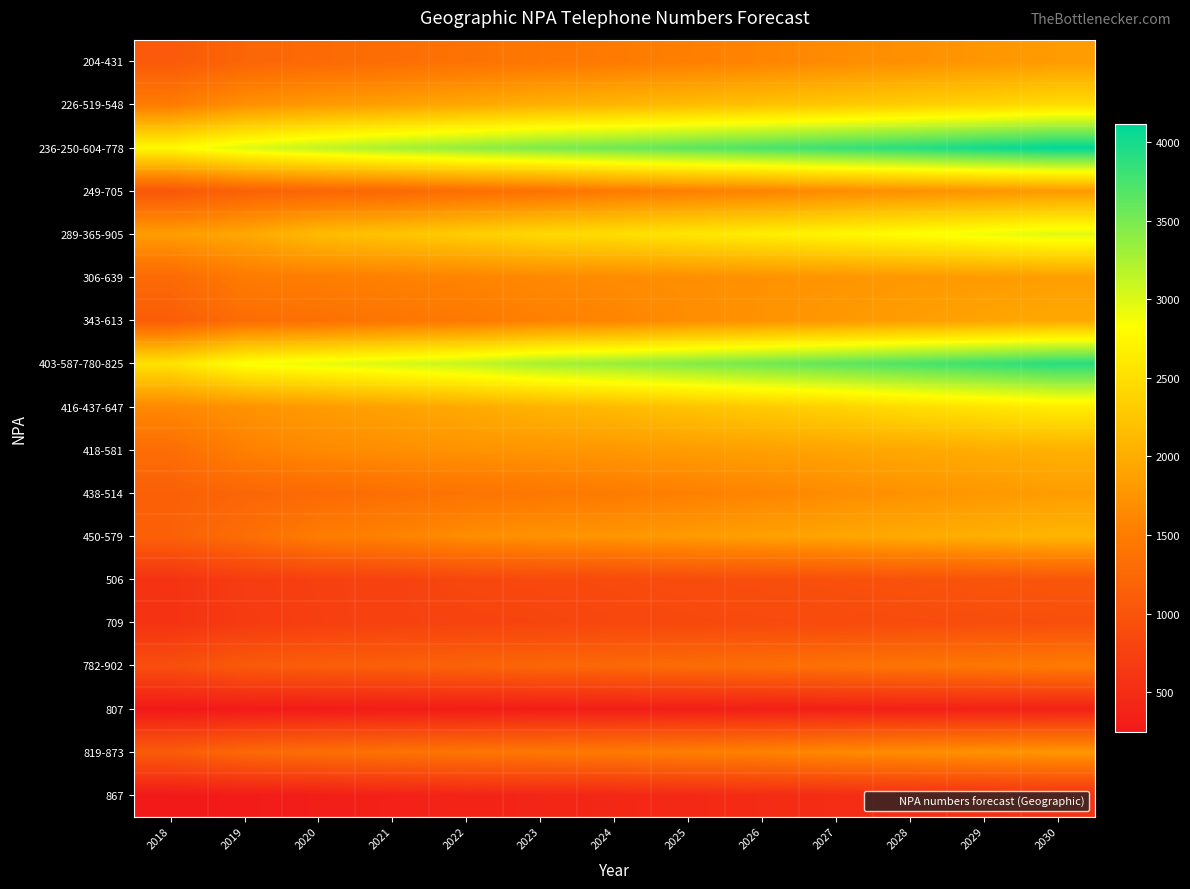

At how many categories does at least one series exceed 3522?

7